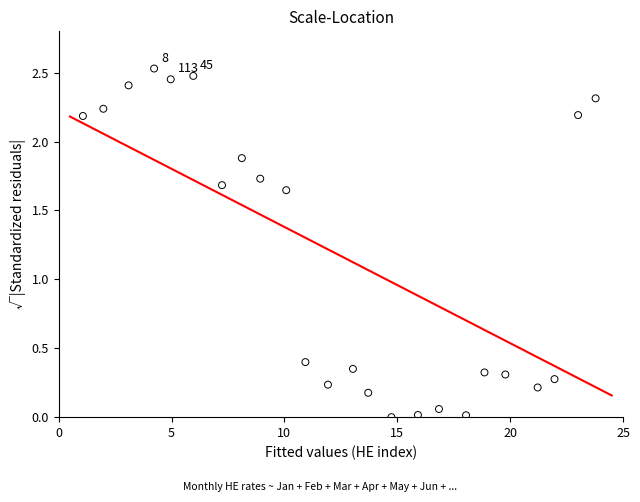

What is the range of X values (max minus min)?

22.7